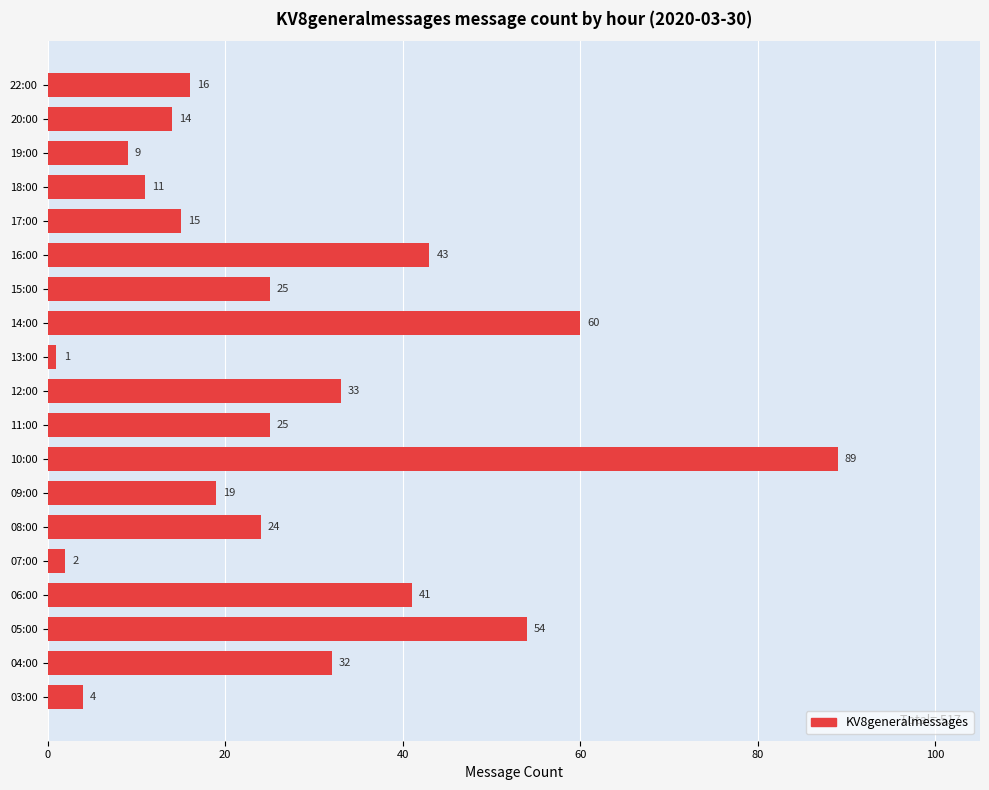

What is the change in value from 09:00 to 13:00?

-18